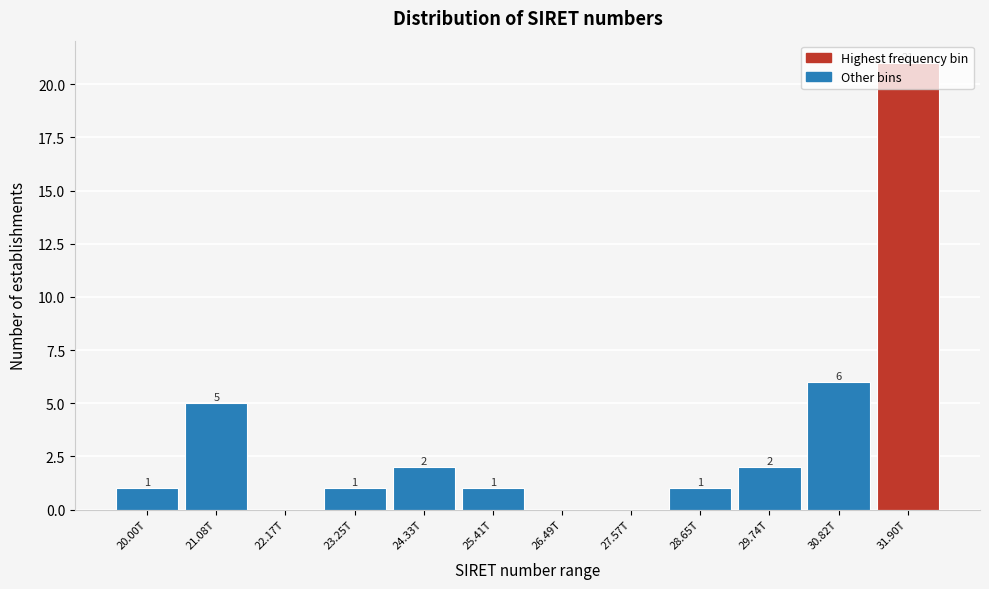

What is the greatest value displayed?

21